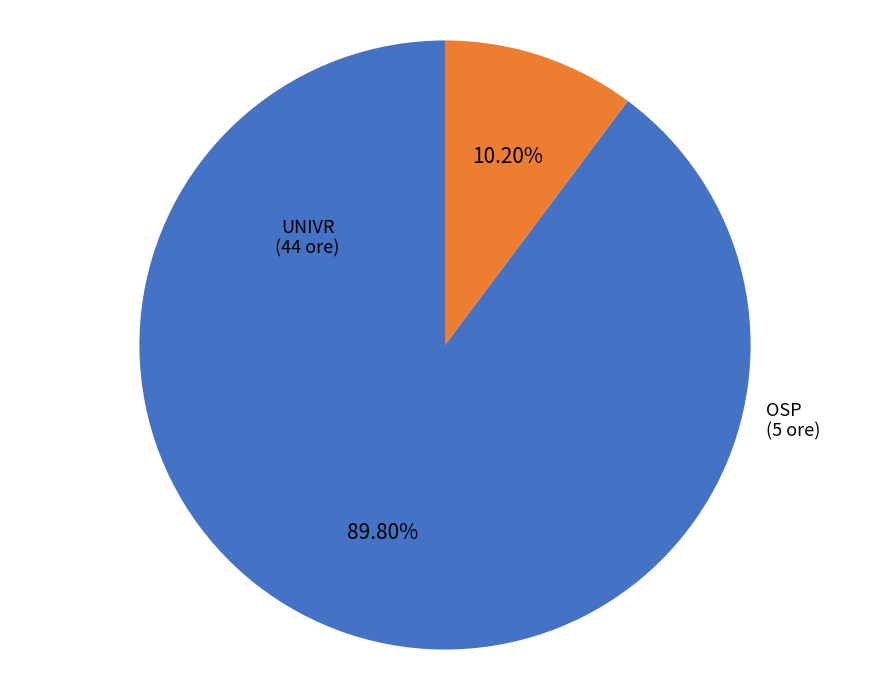

To the nearest percent, what is the difference between the OSP and UNIVR slice percentages?

80%